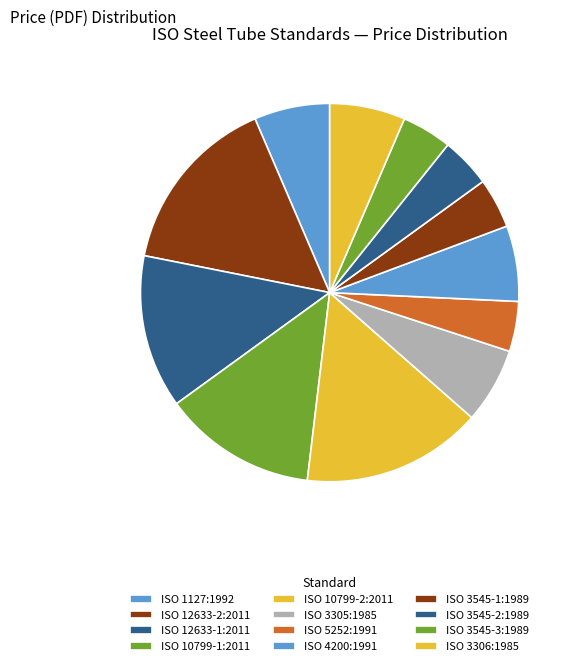

Is there any slice that represents more than half of the pie?

No